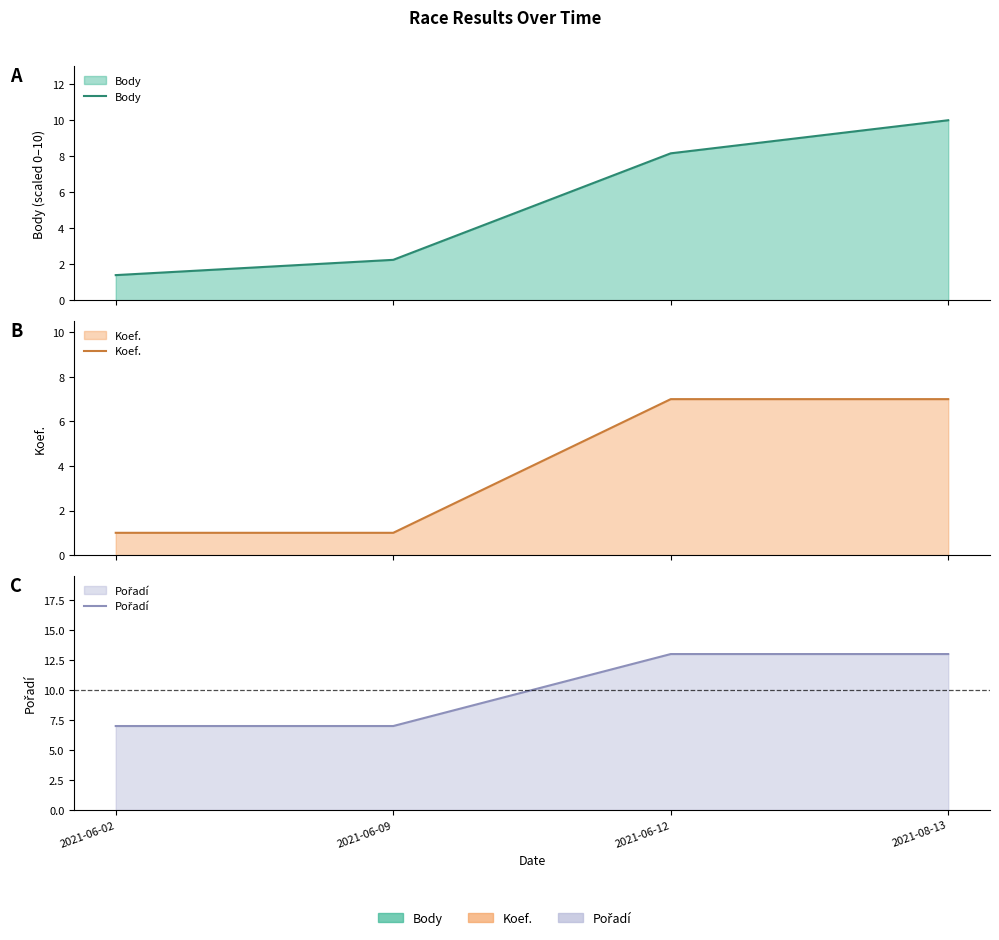

What is the label of the 2nd point from the left?

2021-06-09